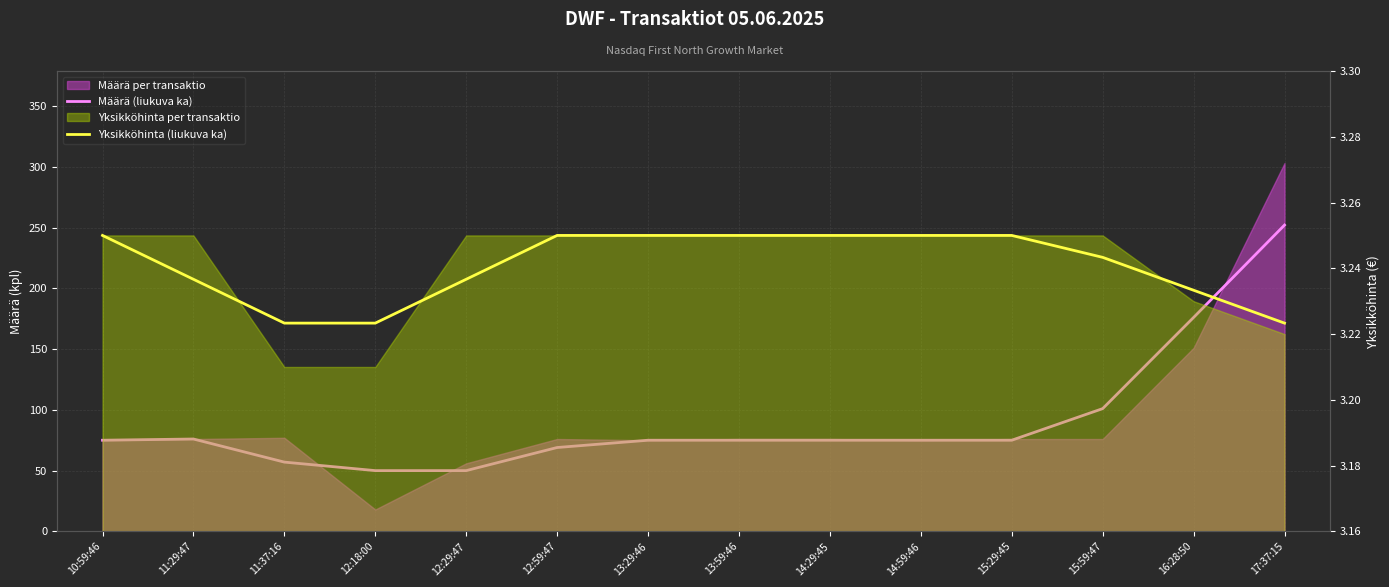

True or false: Yksikköhinta (liukuva ka) has a value of 3.2 at 11:37:16.

True